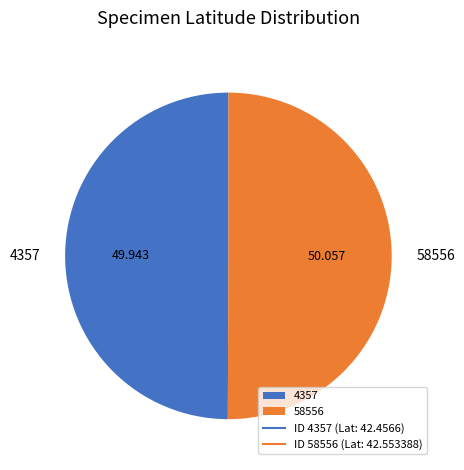

Is it true that 58556 is 50% of the pie?

True